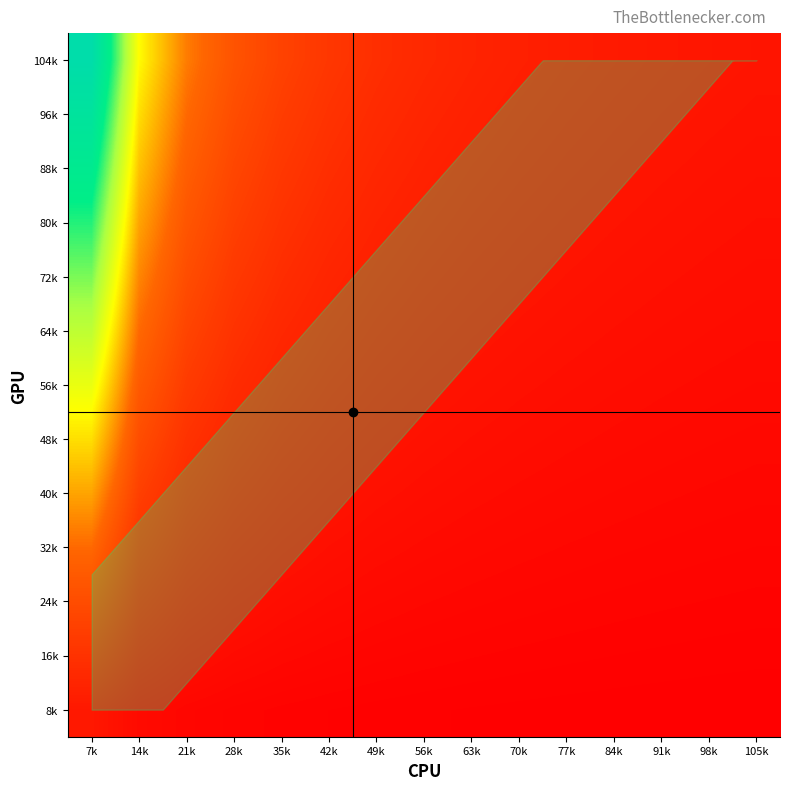

Which label corresponds to the largest value in the chart?

7k